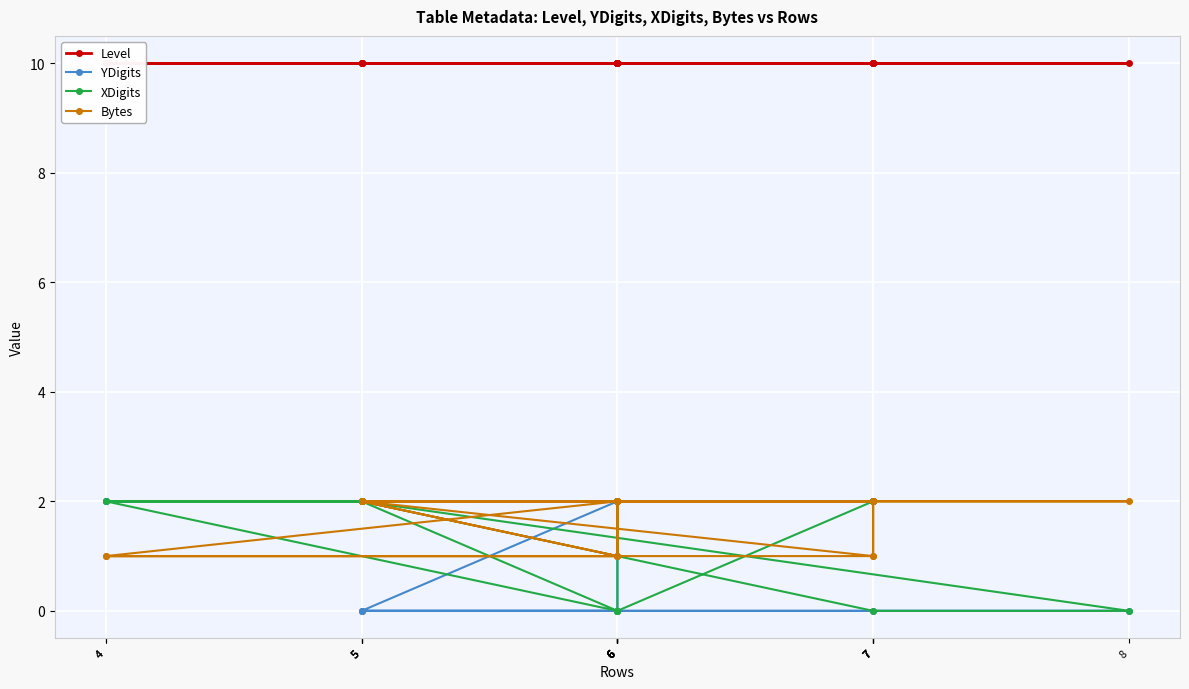

In XDigits, how many points are lower than both neighbors (excluding endpoints)?

1